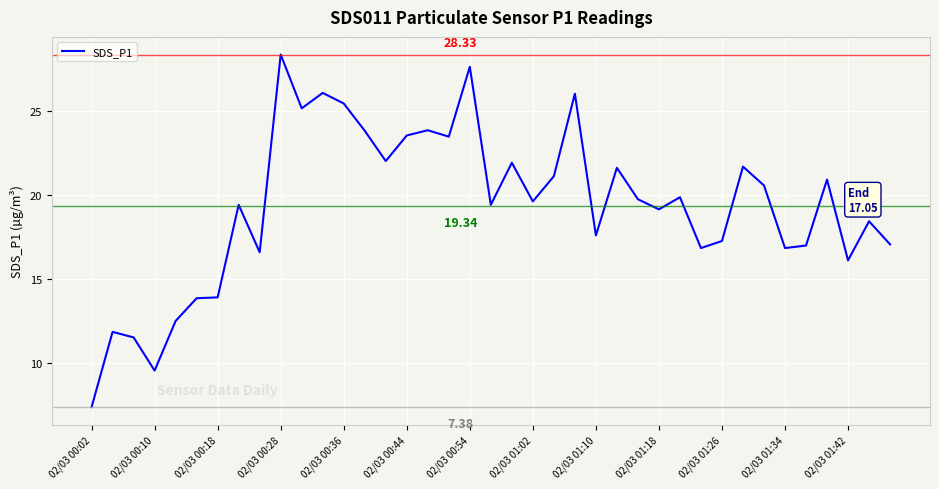

What is the difference between the maximum and minimum values?

20.9